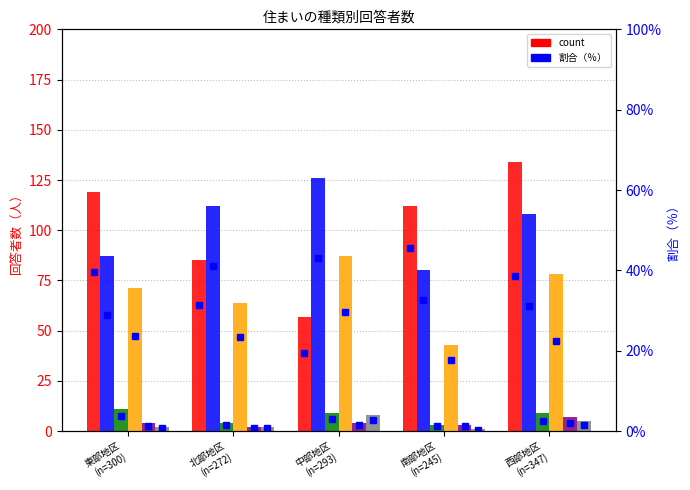

Does the chart contain stacked bars?

No